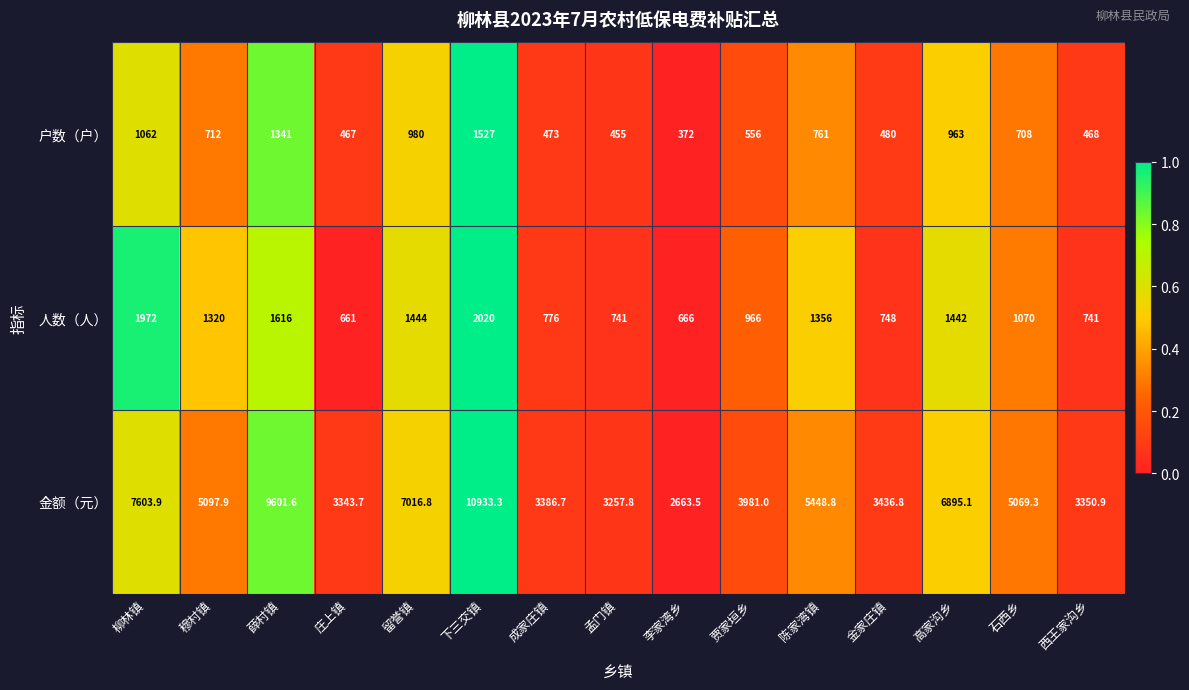

Which series has the largest total across all categories?

金额（元）